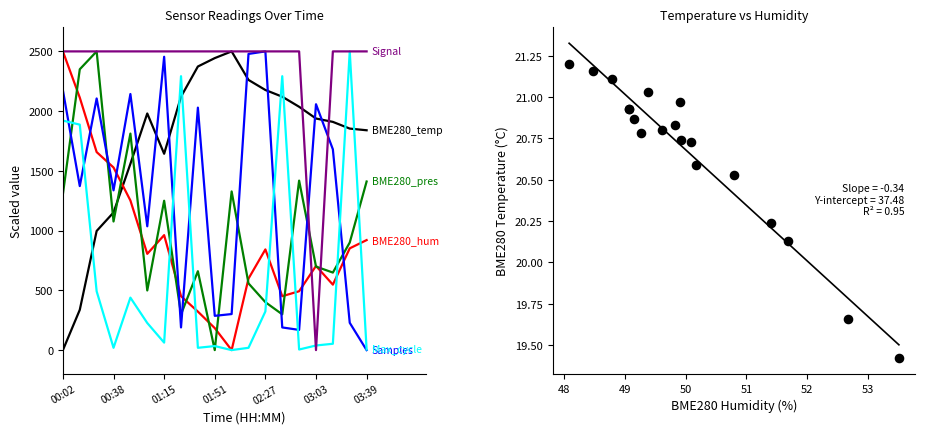

At which category is the sum across all series the highest?

00:14